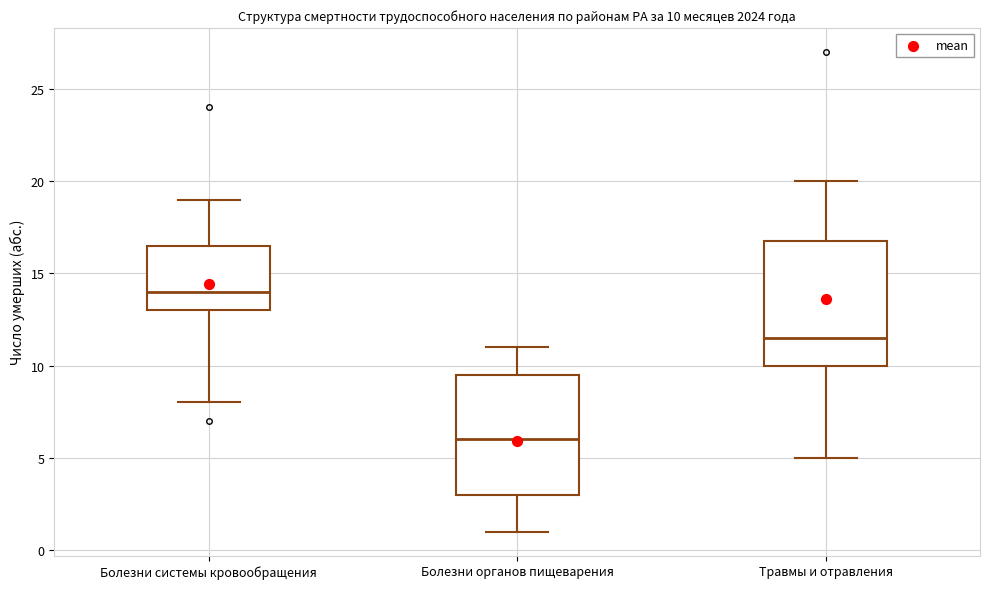

Which box has the lowest median line?

Болезни органов пищеварения